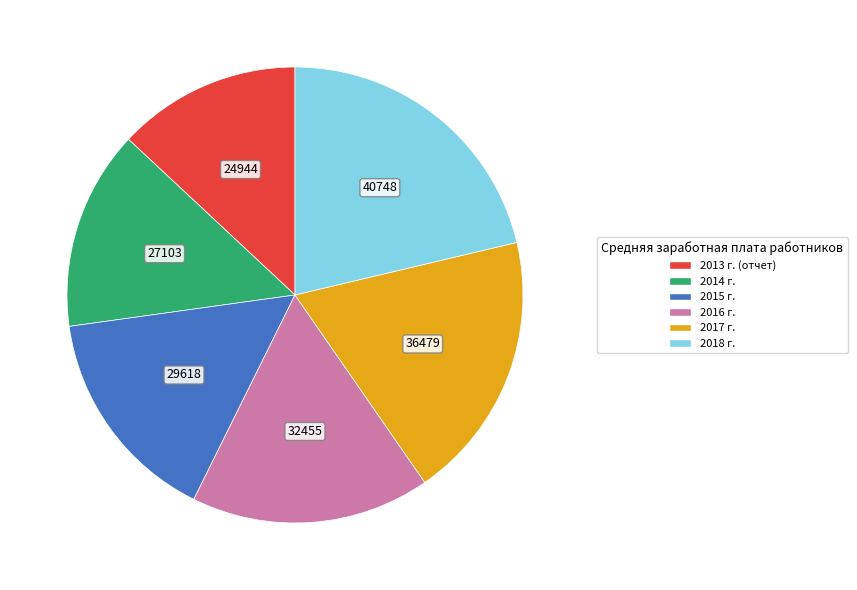

Rank the categories by value from lowest to highest.

2013 г. (отчет), 2014 г., 2015 г., 2016 г., 2017 г., 2018 г.